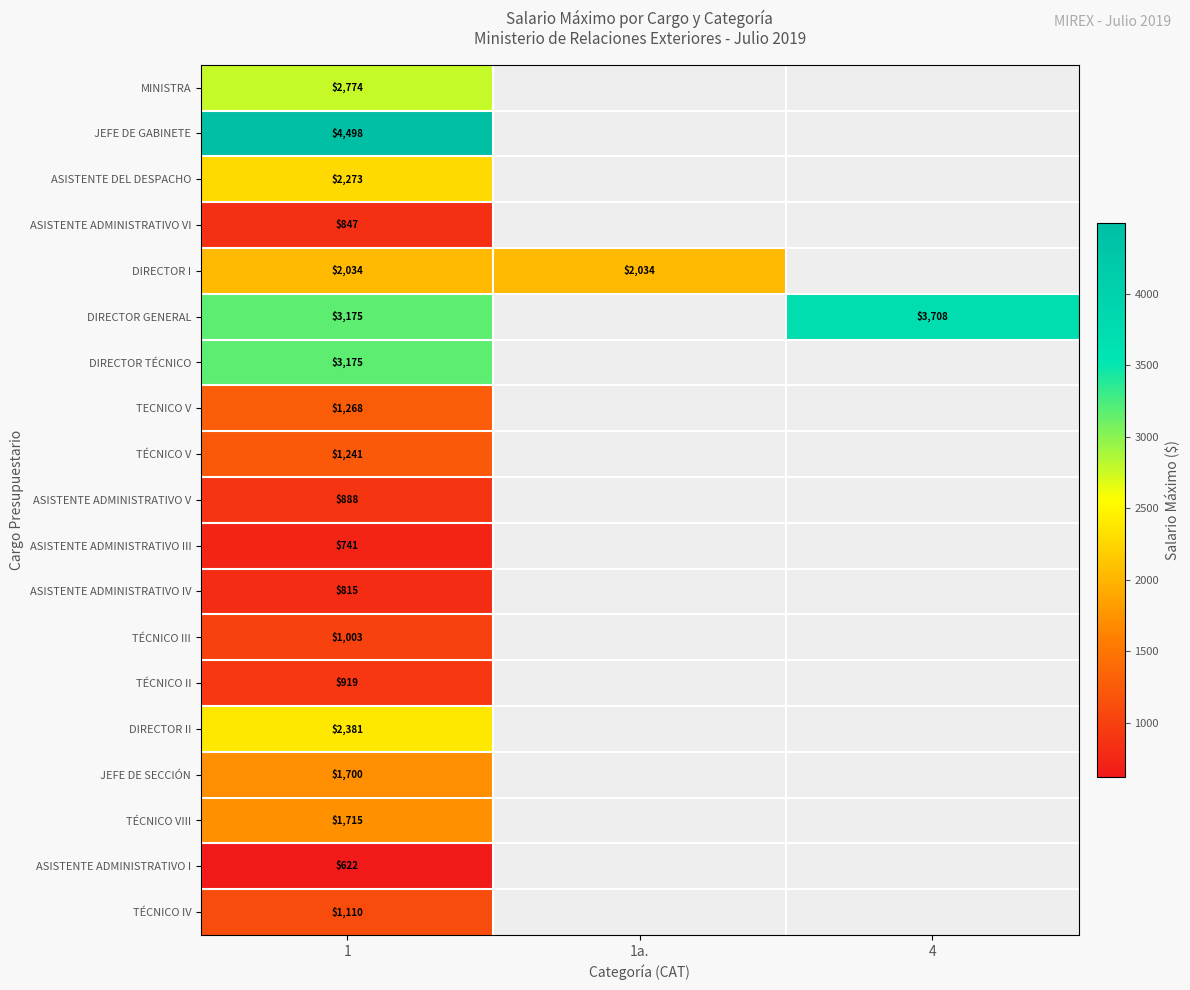

Is the value of DIRECTOR II at 1 greater than the value of DIRECTOR I at 1?

Yes